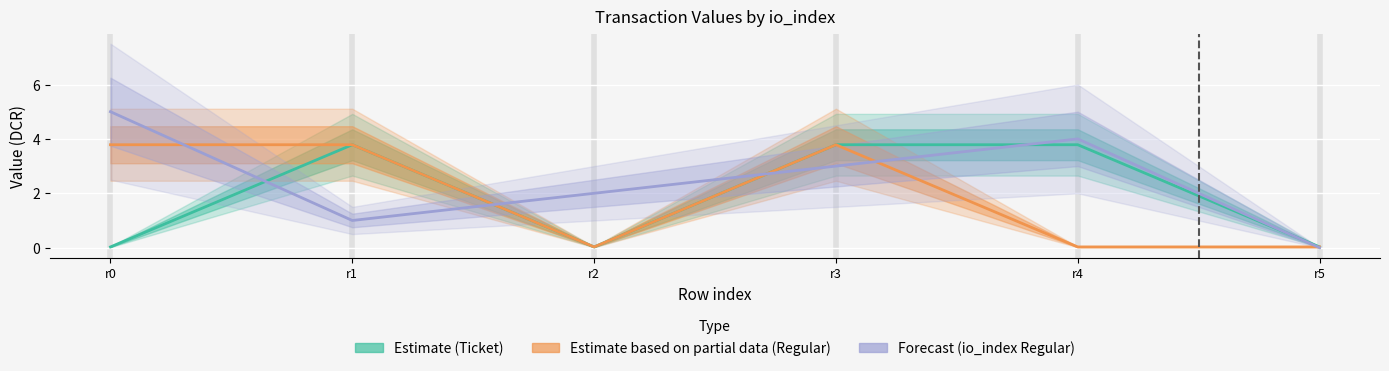

After their last crossing, which series has the higher values: Estimate based on partial data (Regular) or Forecast (io_index Regular)?

Estimate based on partial data (Regular)